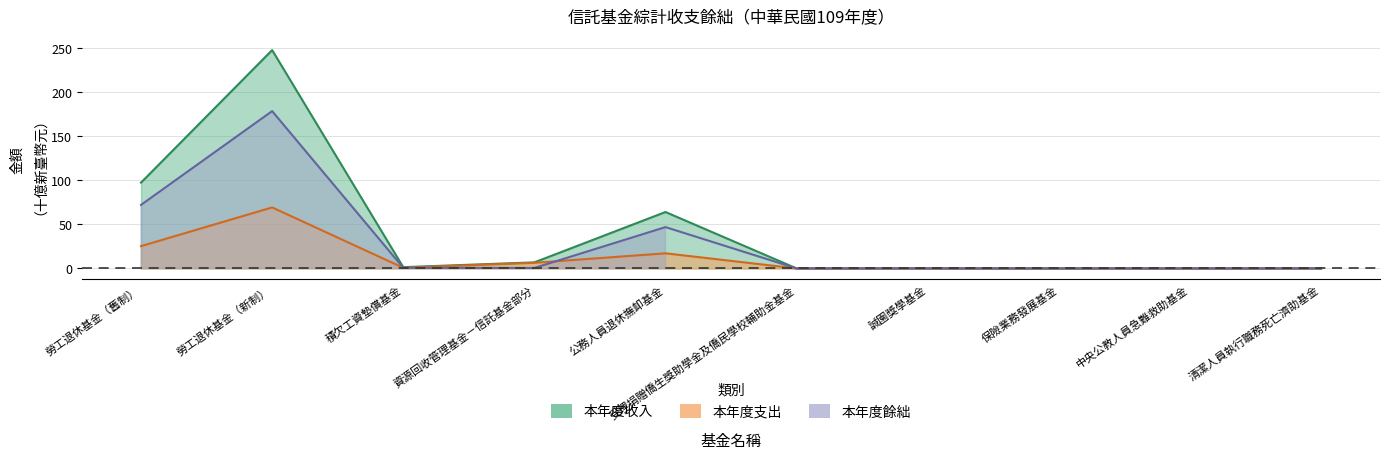

In 本年度支出, how many points are higher than both neighbors (excluding endpoints)?

3